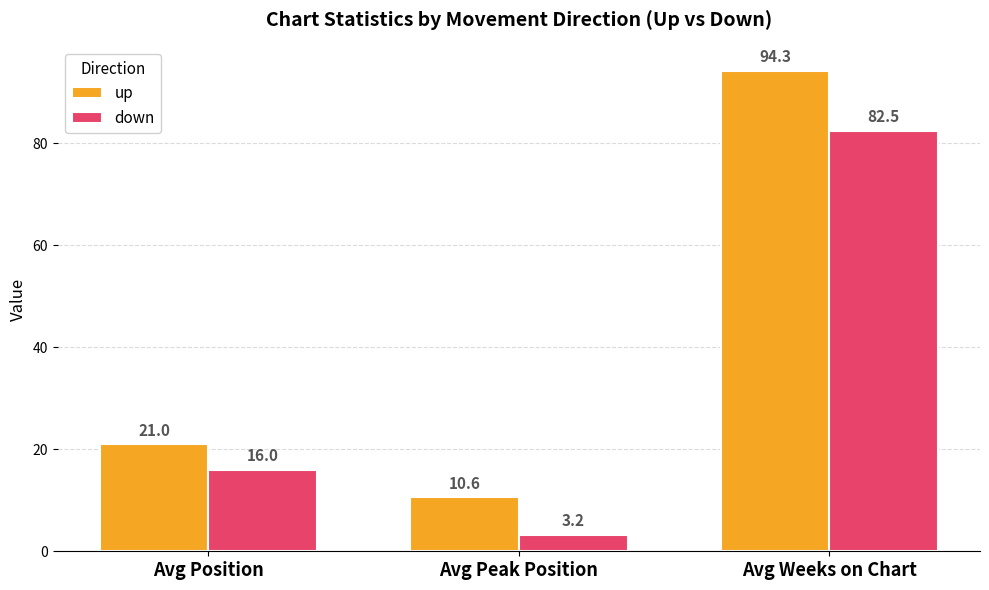

What position from the left is Avg Position?

1